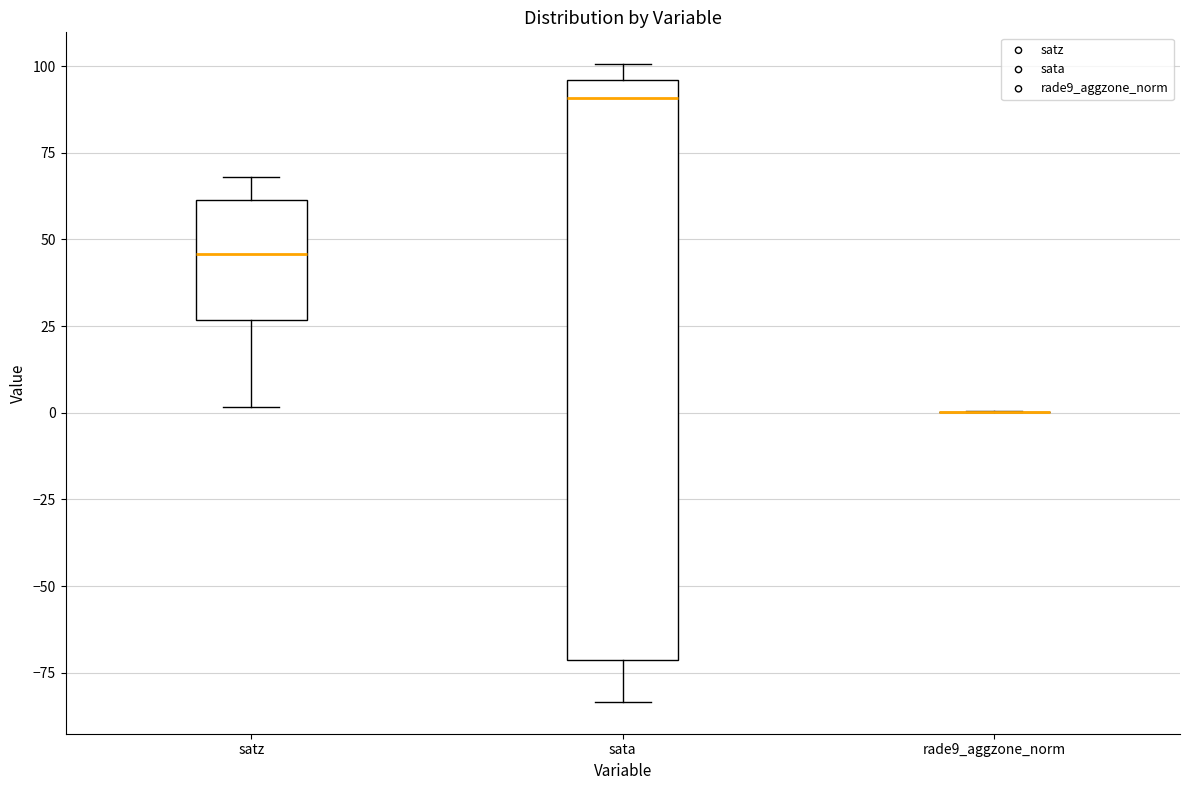

Reading left to right, transcribe this box plot: for each box, give where its median line is, the range the box spans, and where its two whiskers end, as read against the y-axis. The values are not printed on the chart, so give them approximately, as read against the axis.

satz: median 45, box 25 to 60, whiskers 0 to 70
sata: median 90, box -70 to 95, whiskers -85 to 100
rade9_aggzone_norm: box collapsed to a line at 0, whiskers 0 to 0